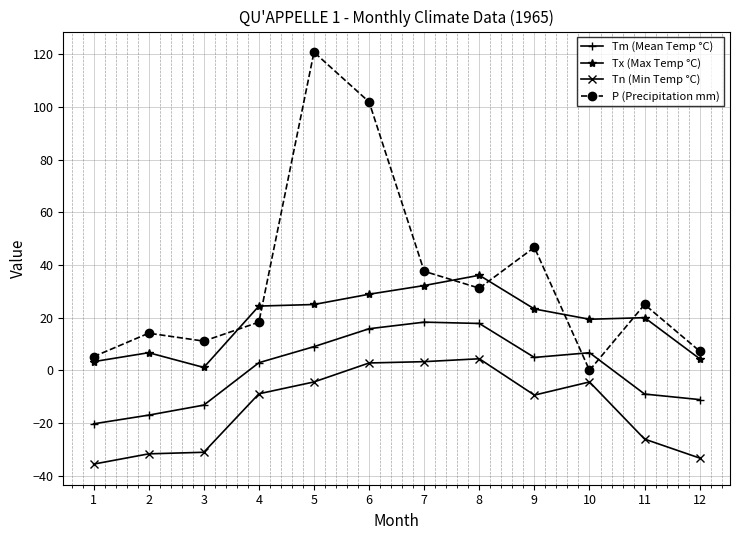

What is the difference between the Tm (Mean Temp °C) values at 10 and 8?

11.1